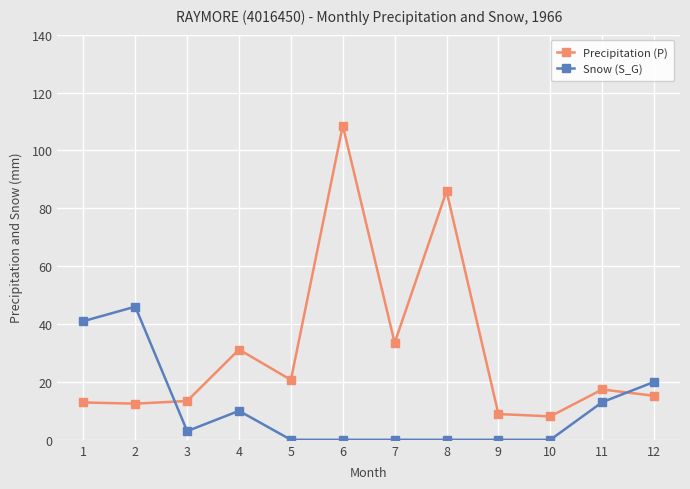

Rank the series by their average value, from lowest to highest.

Snow (S_G), Precipitation (P)